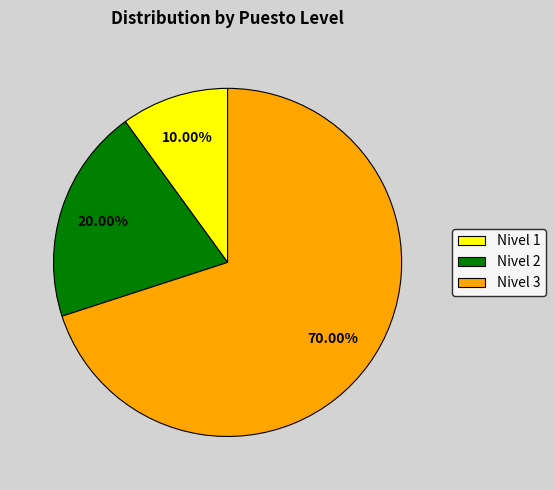

Between Nivel 2 and Nivel 3, which is larger?

Nivel 3